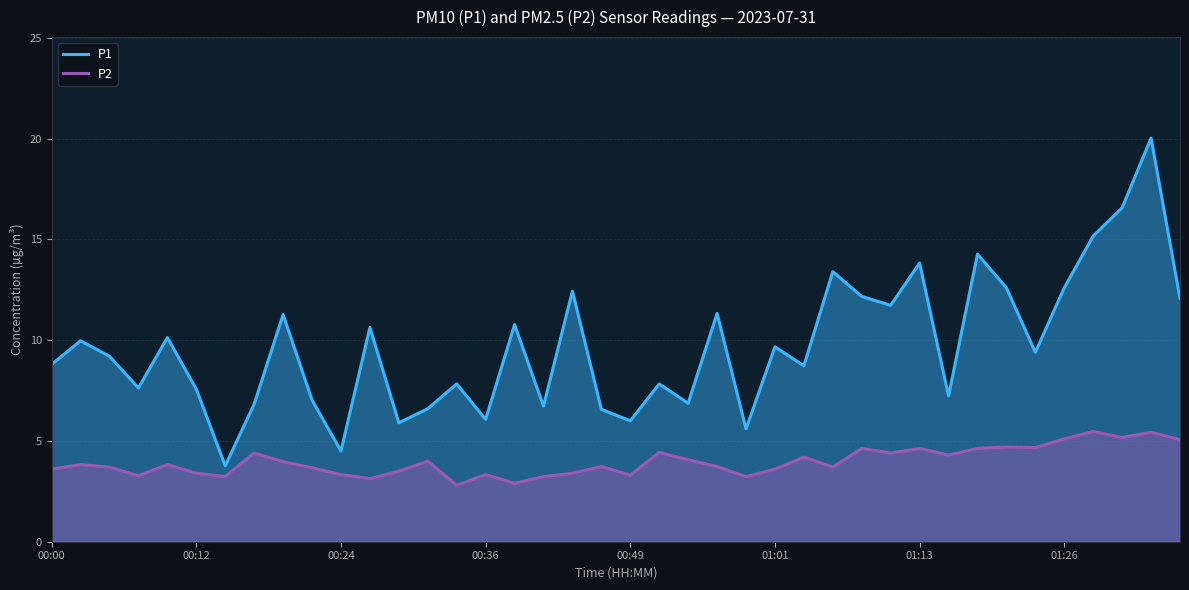

What is the minimum value shown in the chart?

2.8